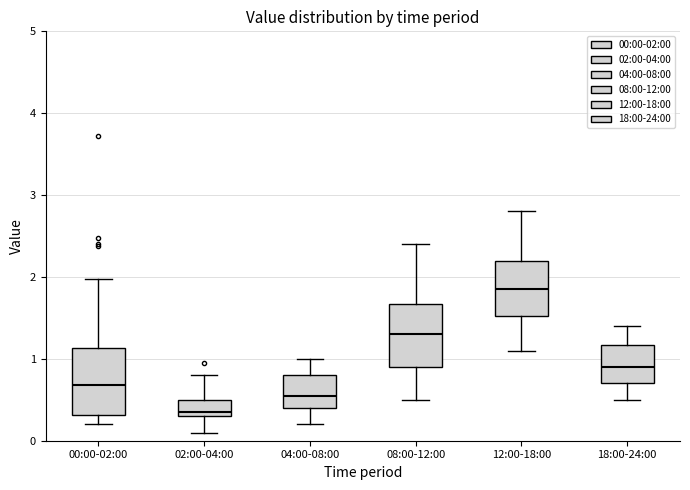

Where does the lower whisker of the box for 00:00-02:00 end on the y-axis? The values are not printed on the chart, so give them approximately, as read against the axis.

0.2